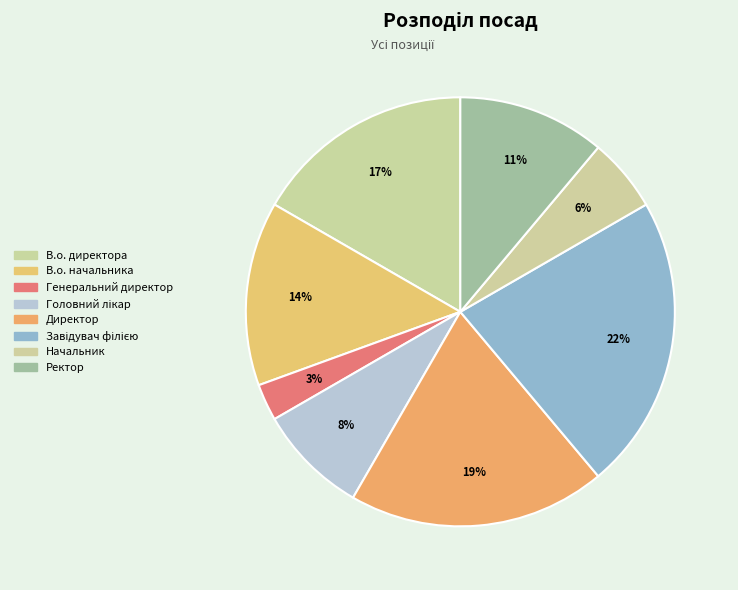

Rank the categories by value from lowest to highest.

Генеральний директор, Начальник, Головний лікар, Ректор, В.о. начальника, В.о. директора, Директор, Завідувач філією